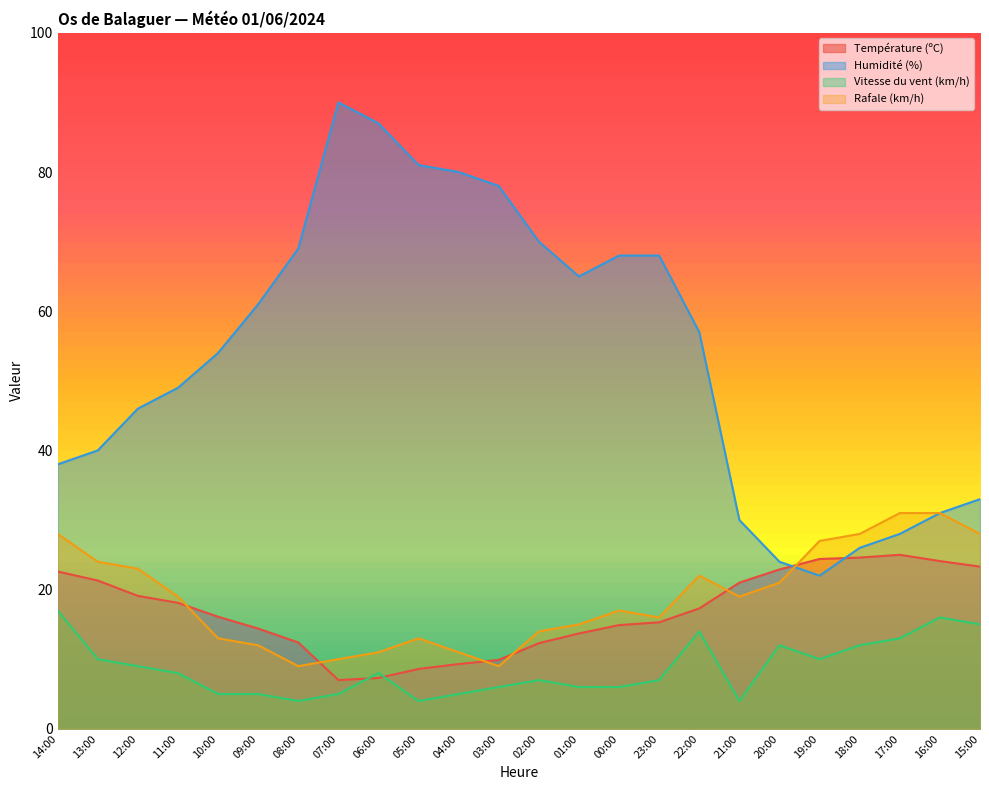

Reading left to right, list all the values displayed in this chart.

Température (ºC): 22.6	21.3	19.1	18.1	16.1	14.4	12.4	7.0	7.3	8.6	9.3	9.9	12.3	13.7	14.9	15.3	17.3	21.0	22.9	24.4	24.6	25.0	24.1	23.3
Humidité (%): 38.0	40.0	46.0	49.0	54.0	61.0	69.0	90.0	87.0	81.0	80.0	78.0	70.0	65.0	68.0	68.0	57.0	30.0	24.0	22.0	26.0	28.0	31.0	33.0
Vitesse du vent (km/h): 17.0	10.0	9.0	8.0	5.0	5.0	4.0	5.0	8.0	4.0	5.0	6.0	7.0	6.0	6.0	7.0	14.0	4.0	12.0	10.0	12.0	13.0	16.0	15.0
Rafale (km/h): 28.0	24.0	23.0	19.0	13.0	12.0	9.0	10.0	11.0	13.0	11.0	9.0	14.0	15.0	17.0	16.0	22.0	19.0	21.0	27.0	28.0	31.0	31.0	28.0